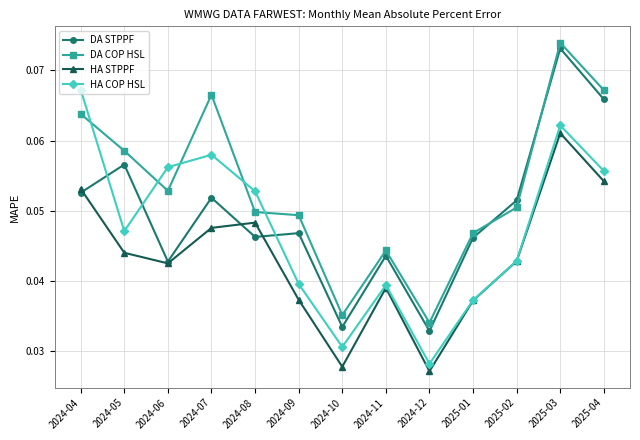

The value of DA STPPF at 2024-05 is 0.0. True or false?

False